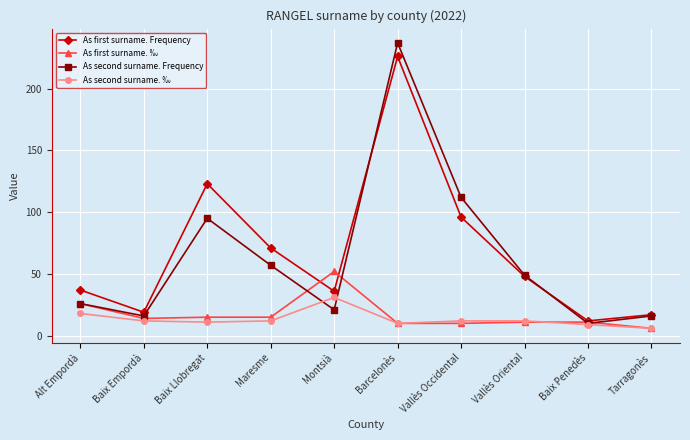

Where is As first surname. ‰ nearest to the value 29?

Alt Empordà